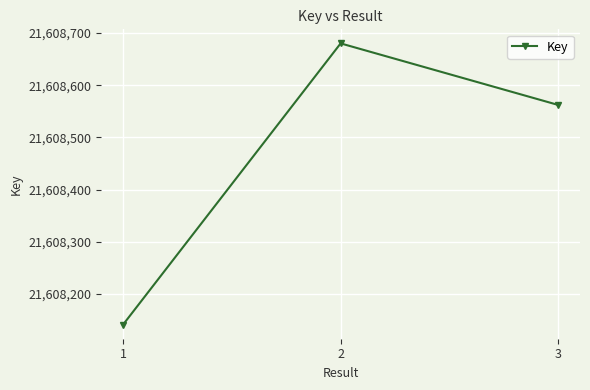

What is the difference between the values at 1 and 3?

421